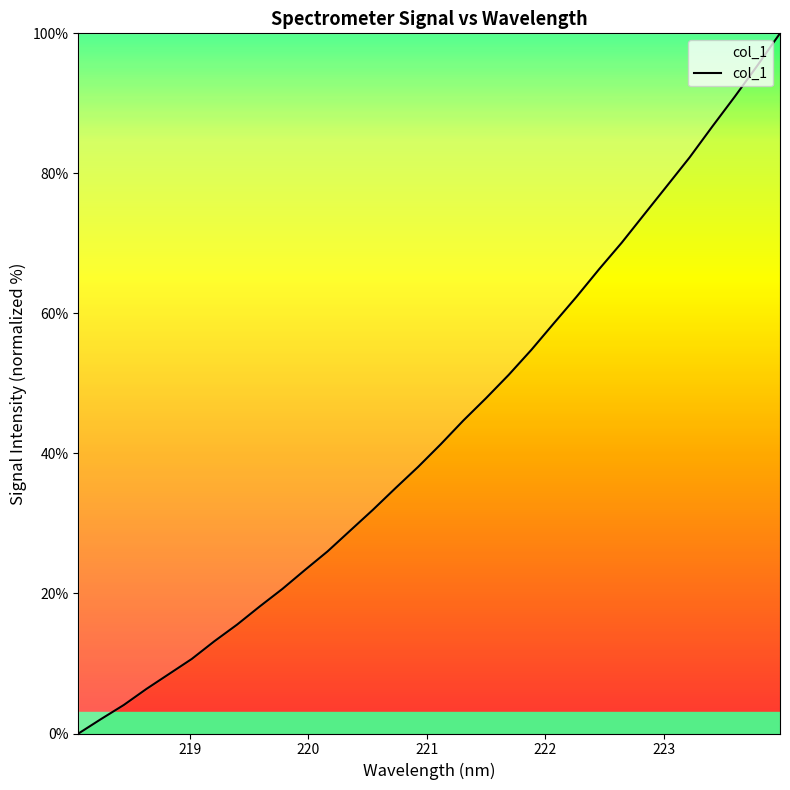

Reading left to right, extract all data points from this chart.

0.0	2.1	4.1	6.4	8.5	10.6	13.2	15.5	18.1	20.6	23.4	26.0	29.0	31.9	35.0	38.1	41.3	44.7	47.9	51.2	54.8	58.6	62.4	66.3	70.1	74.2	78.2	82.3	86.7	91.0	95.4	100.0